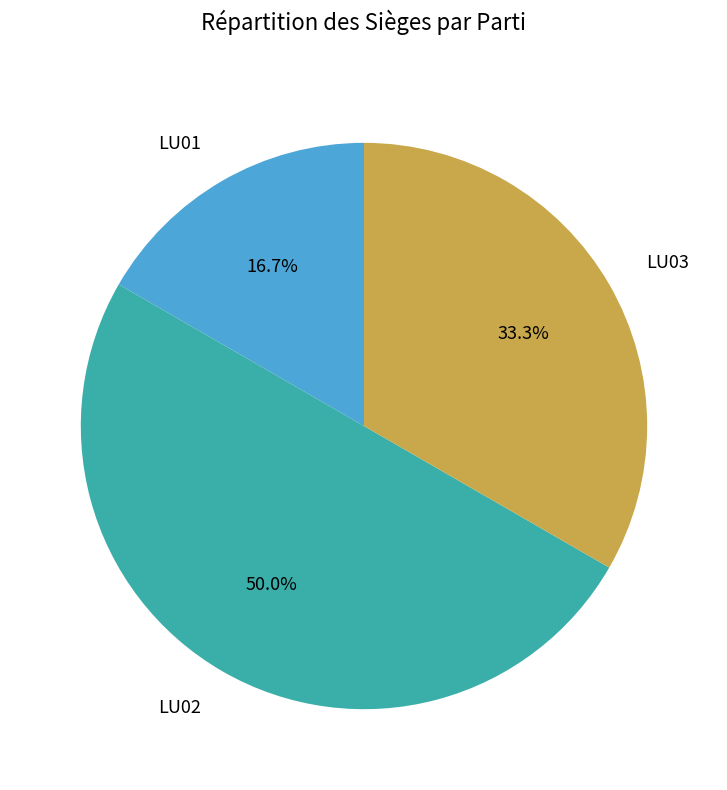

How many segments does this pie chart have?

3